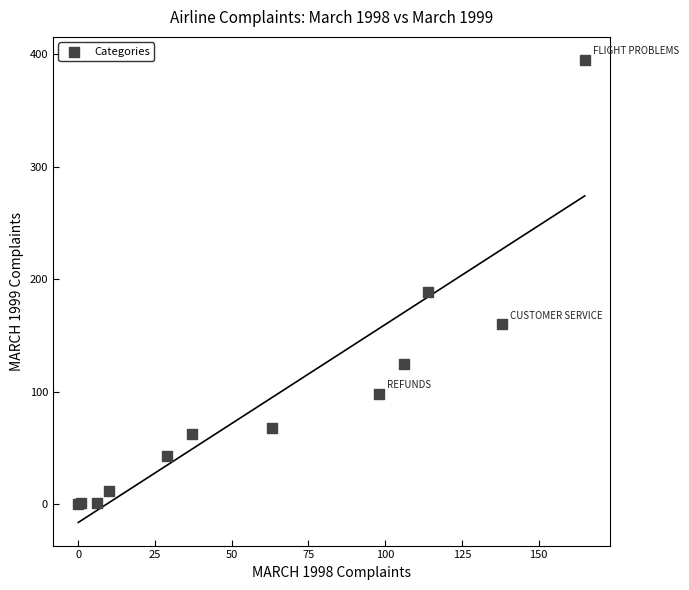

What Y value in the scatter plot is closest to 197?

189